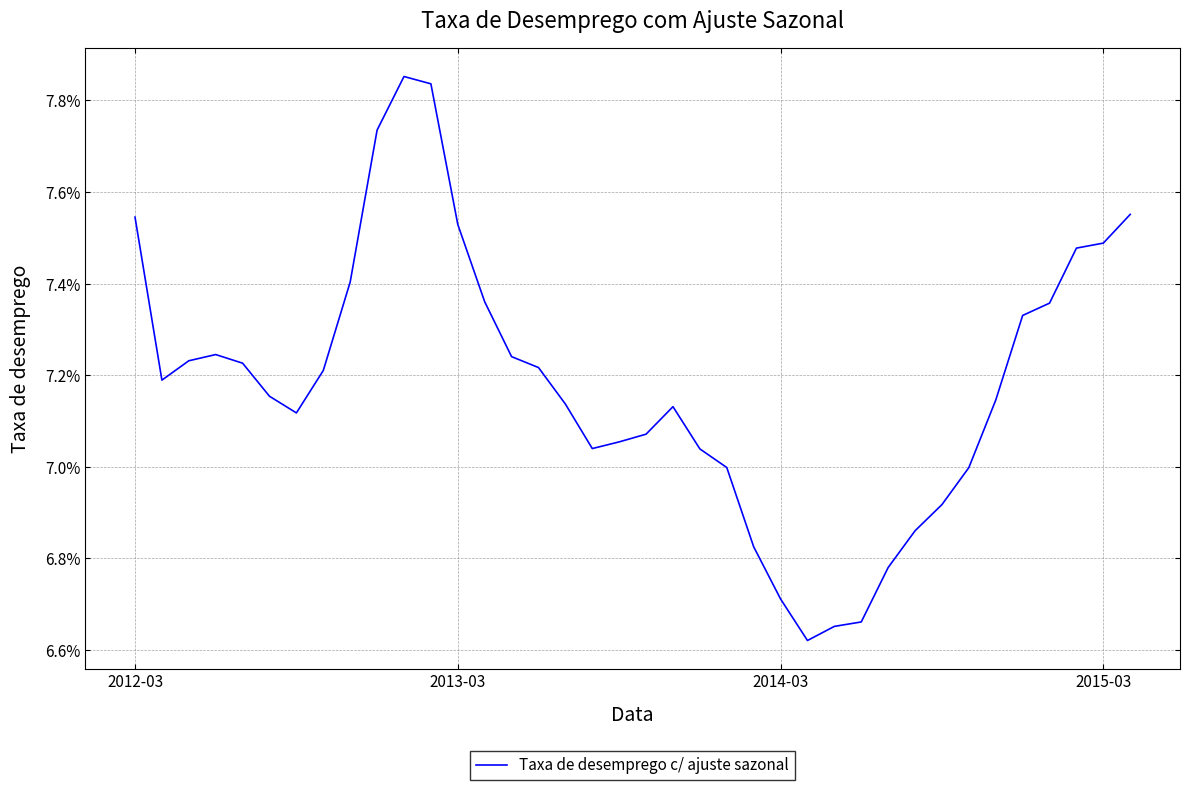

How many points are lower than both their immediate neighbors (excluding endpoints)?

4